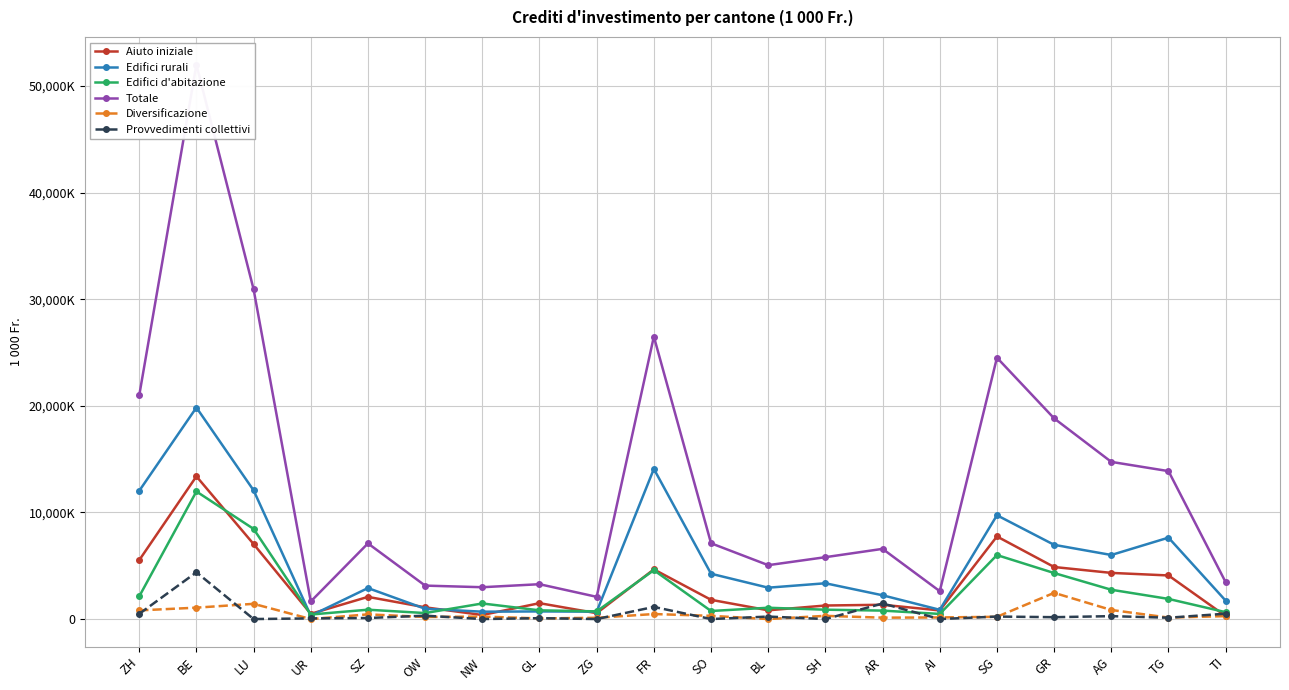

What are all the series names shown in the legend?

Aiuto iniziale, Edifici rurali, Edifici d'abitazione, Totale, Diversificazione, Provvedimenti collettivi